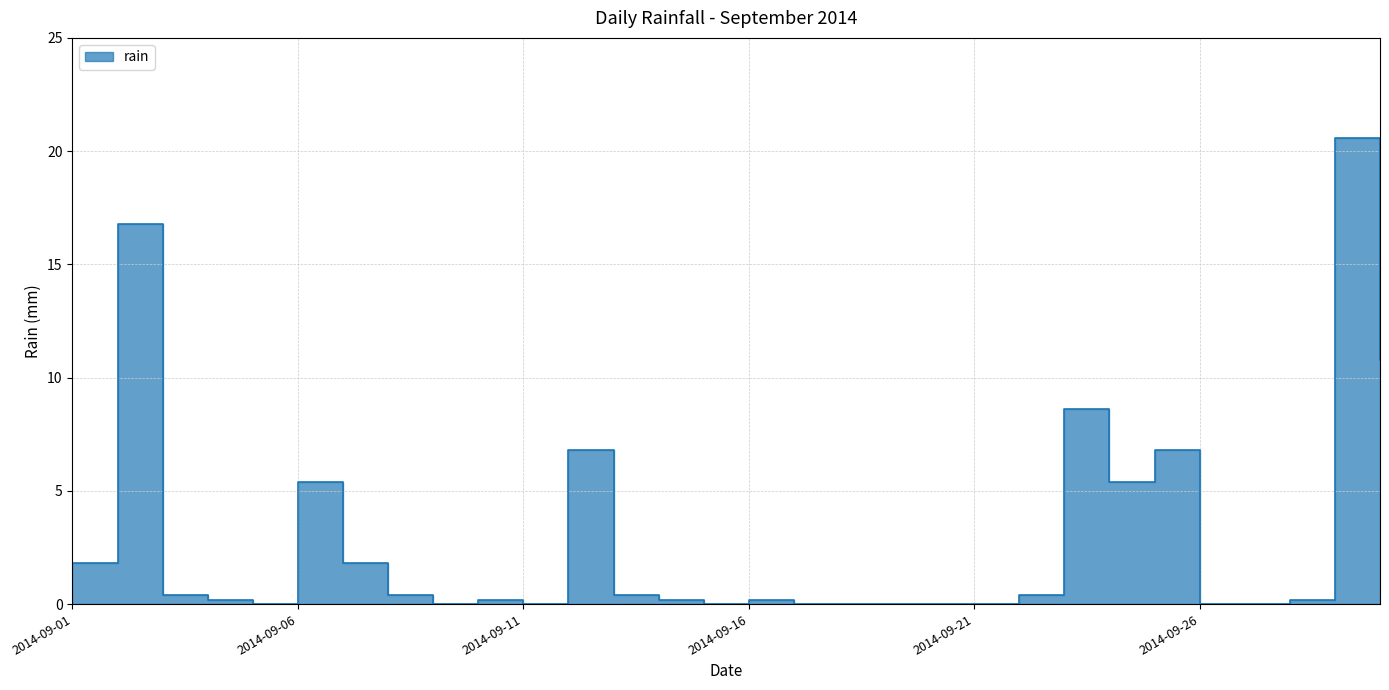

Reading left to right, what are all the values shown in this chart?

1.8	16.8	0.4	0.2	0.0	5.4	1.8	0.4	0.0	0.2	0.0	6.8	0.4	0.2	0.0	0.2	0.0	0.0	0.0	0.0	0.0	0.4	8.6	5.4	6.8	0.0	0.0	0.2	20.6	10.8